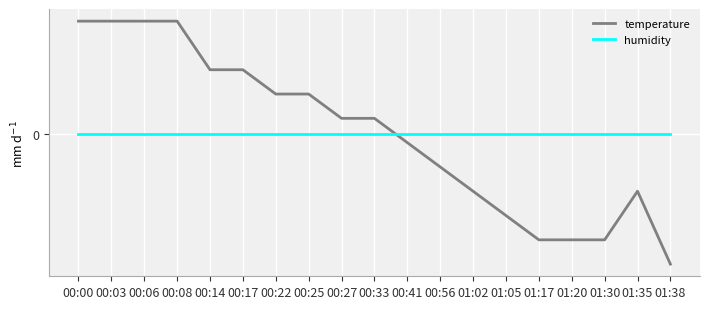

Rank the series at 00:08 from highest to lowest value.

temperature, humidity